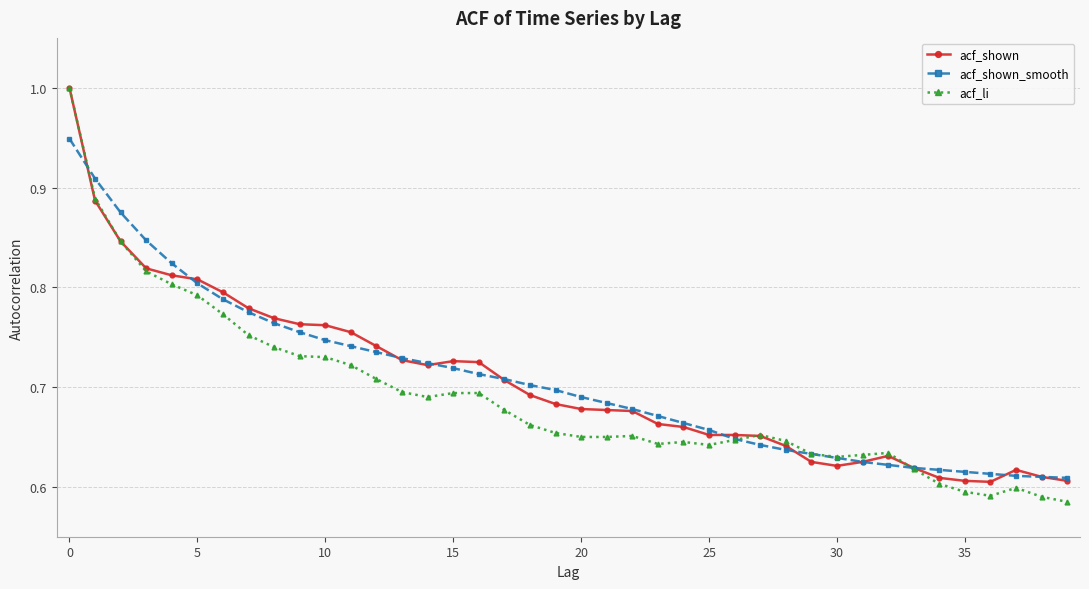

How many categories are shown in the chart?

40